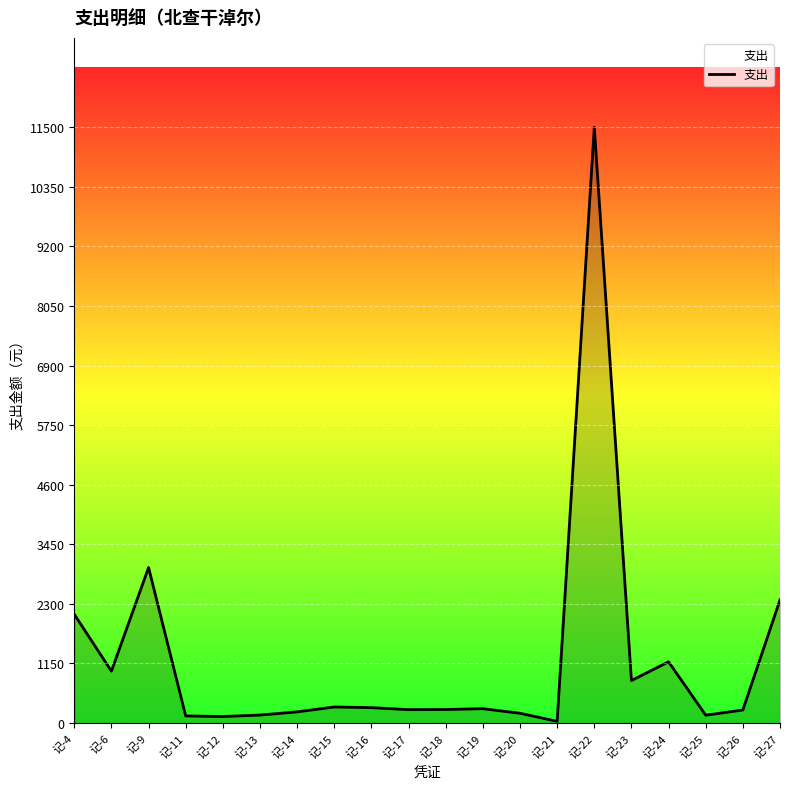

Which has a higher value, 记-23 or 记-9?

记-9